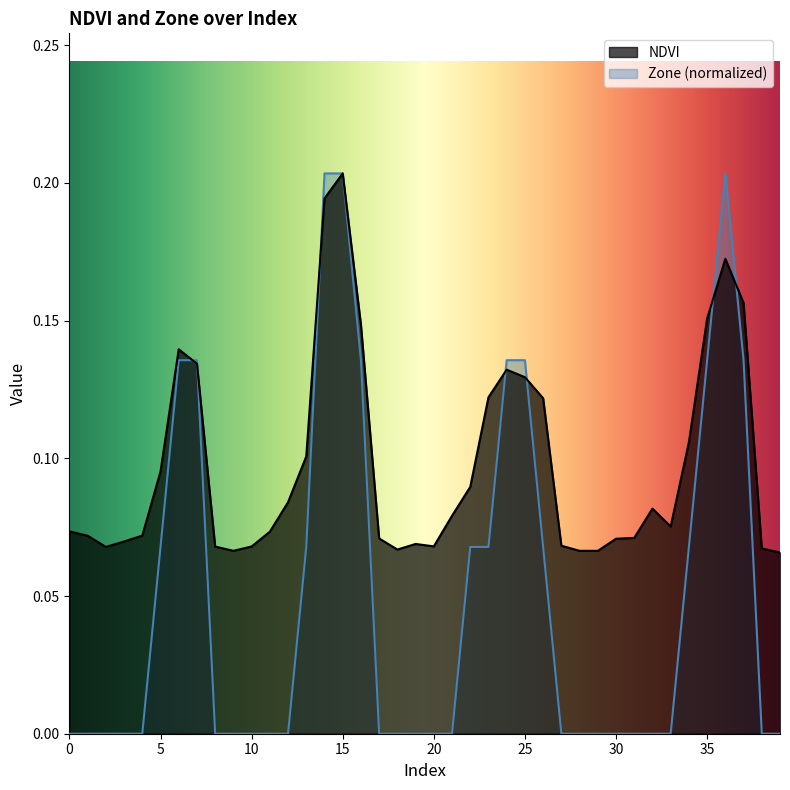

The value of Zone at 36 is 0.3. True or false?

False